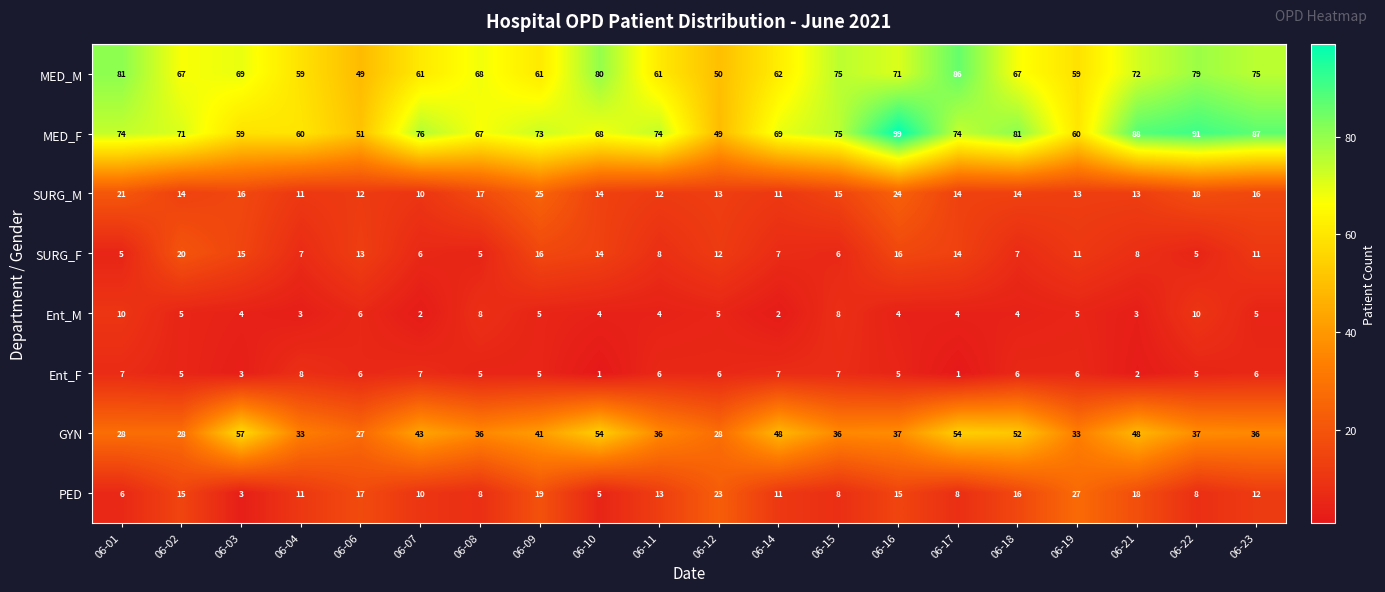

At 06-01, list the series in order from largest to smallest.

MED_M, MED_F, GYN, SURG_M, Ent_M, Ent_F, PED, SURG_F